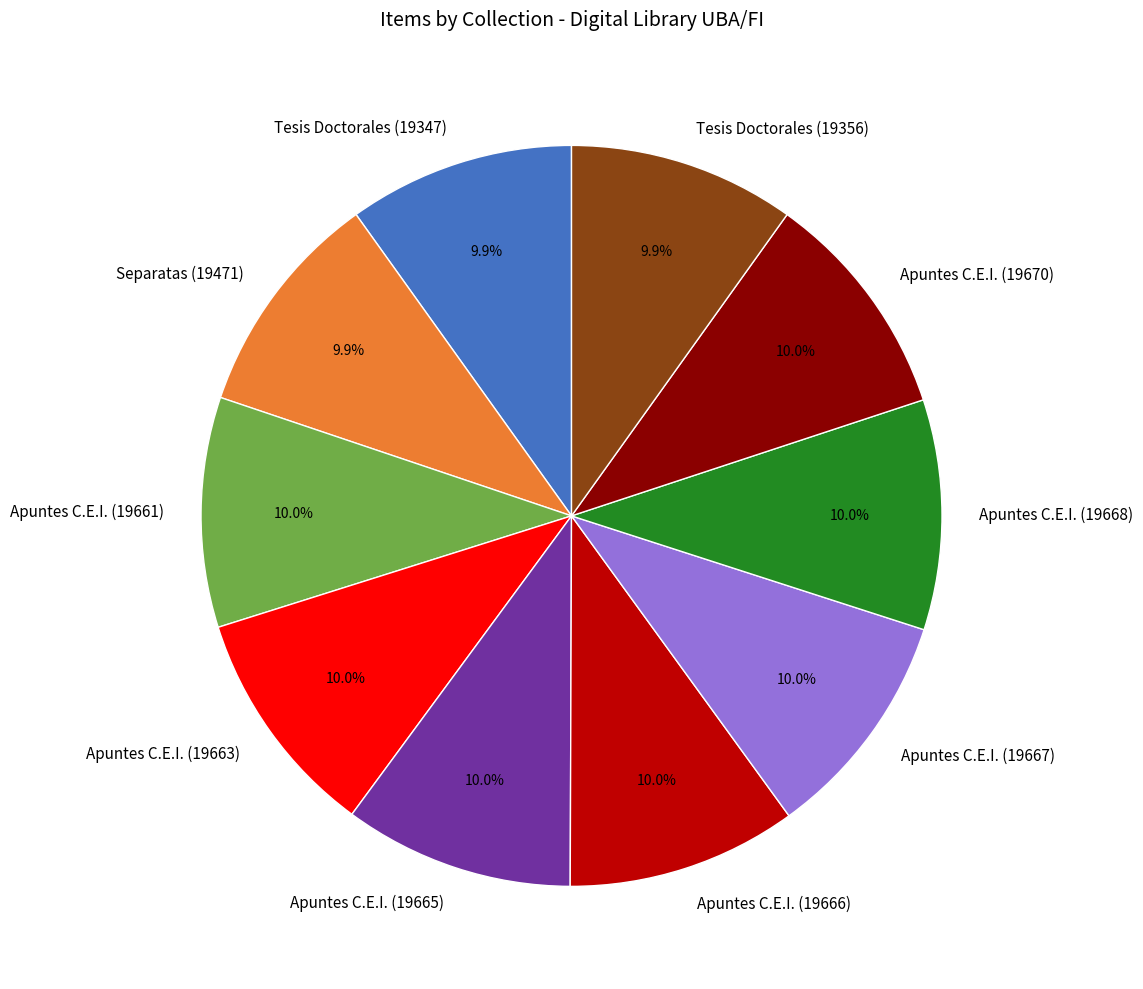

Is the sum of Apuntes C.E.I. (19663) and Tesis Doctorales (19347) greater than half?

No